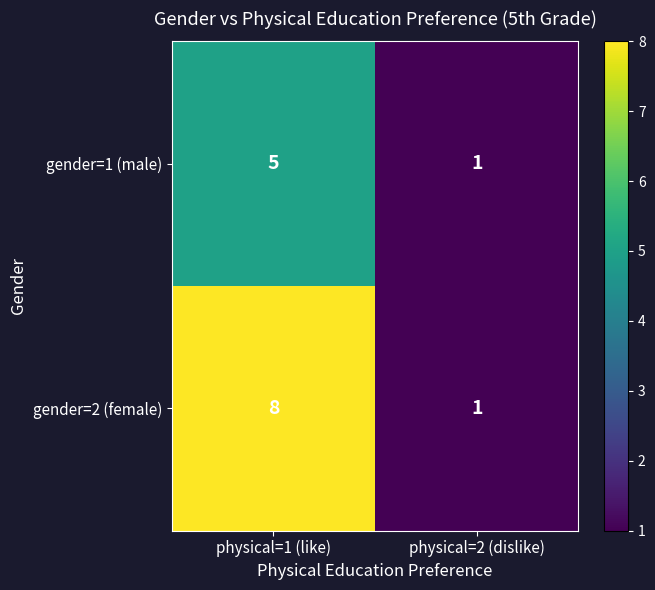

What is the approximate value of gender=1 (male) at physical=1 (like)?

5